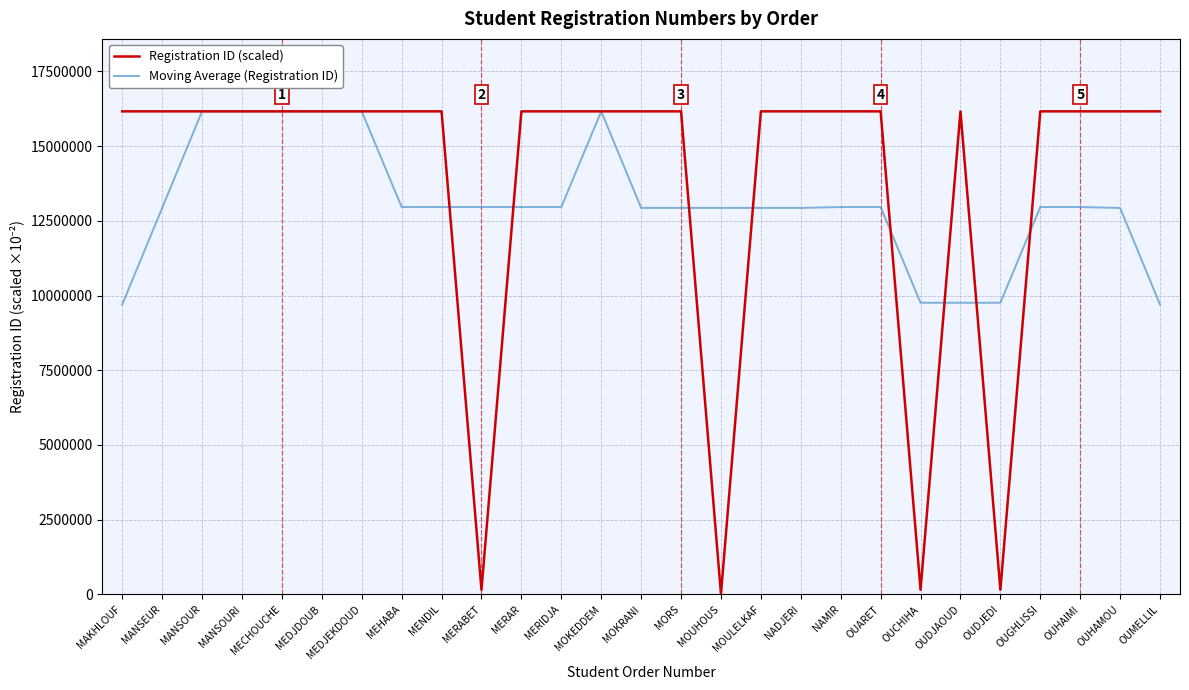

What is the difference between the maximum and minimum values in the Registration ID (scaled) series?

16152102.2